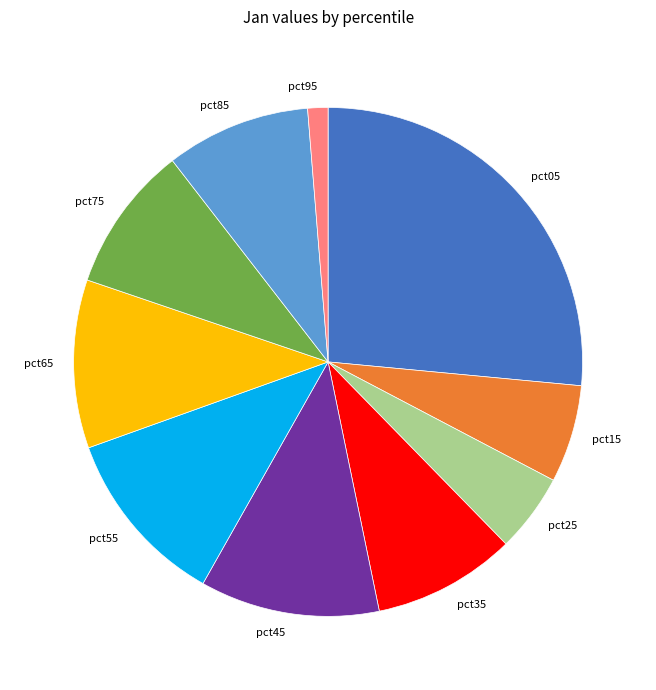

Do pct65 and pct05 together represent more than half of the pie?

No